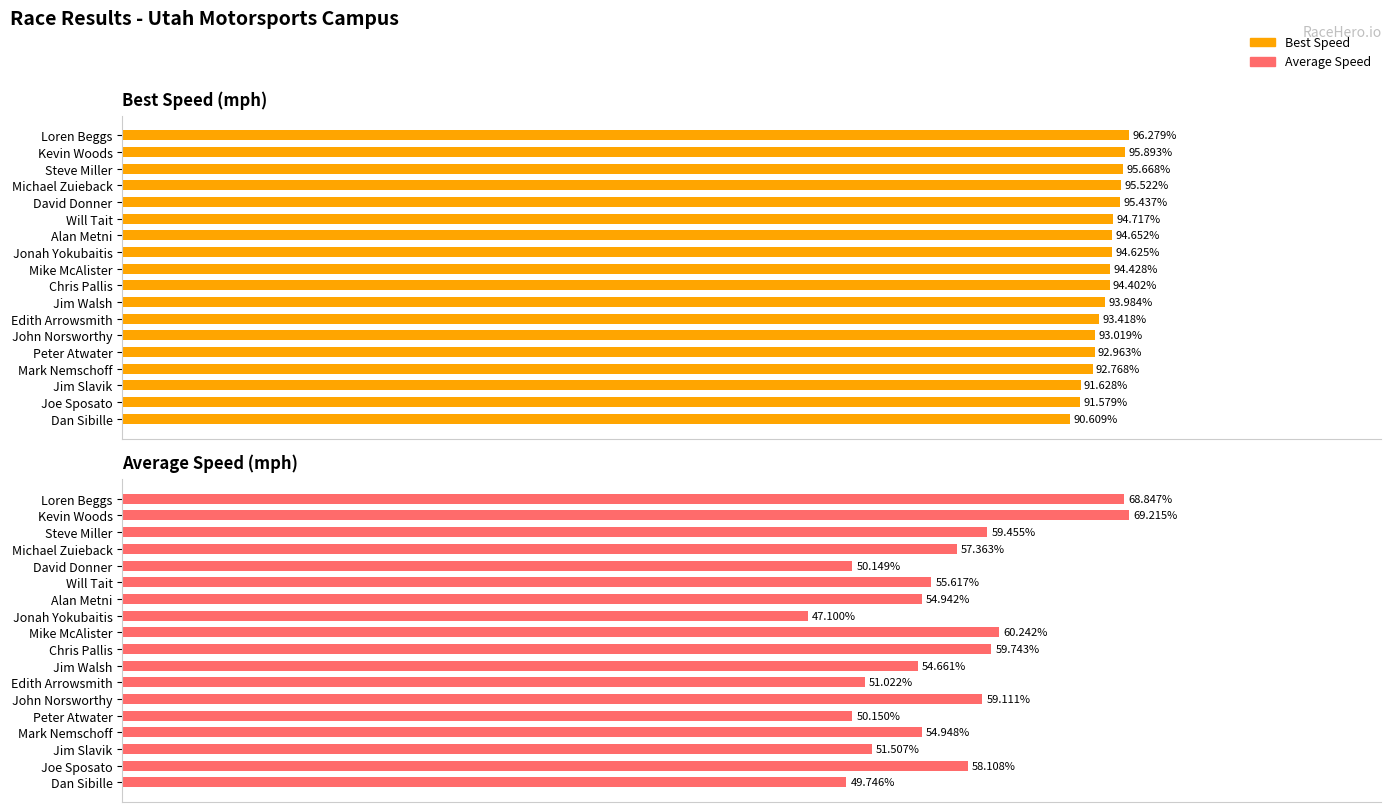

How many groups of bars are there?

18